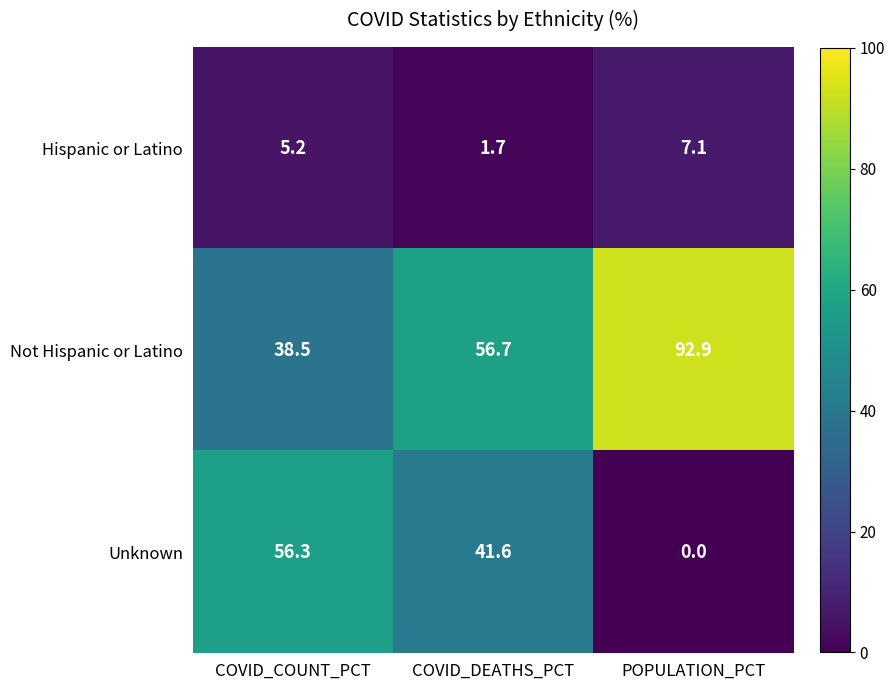

What is the total value across all series at COVID_DEATHS_PCT?

100.0